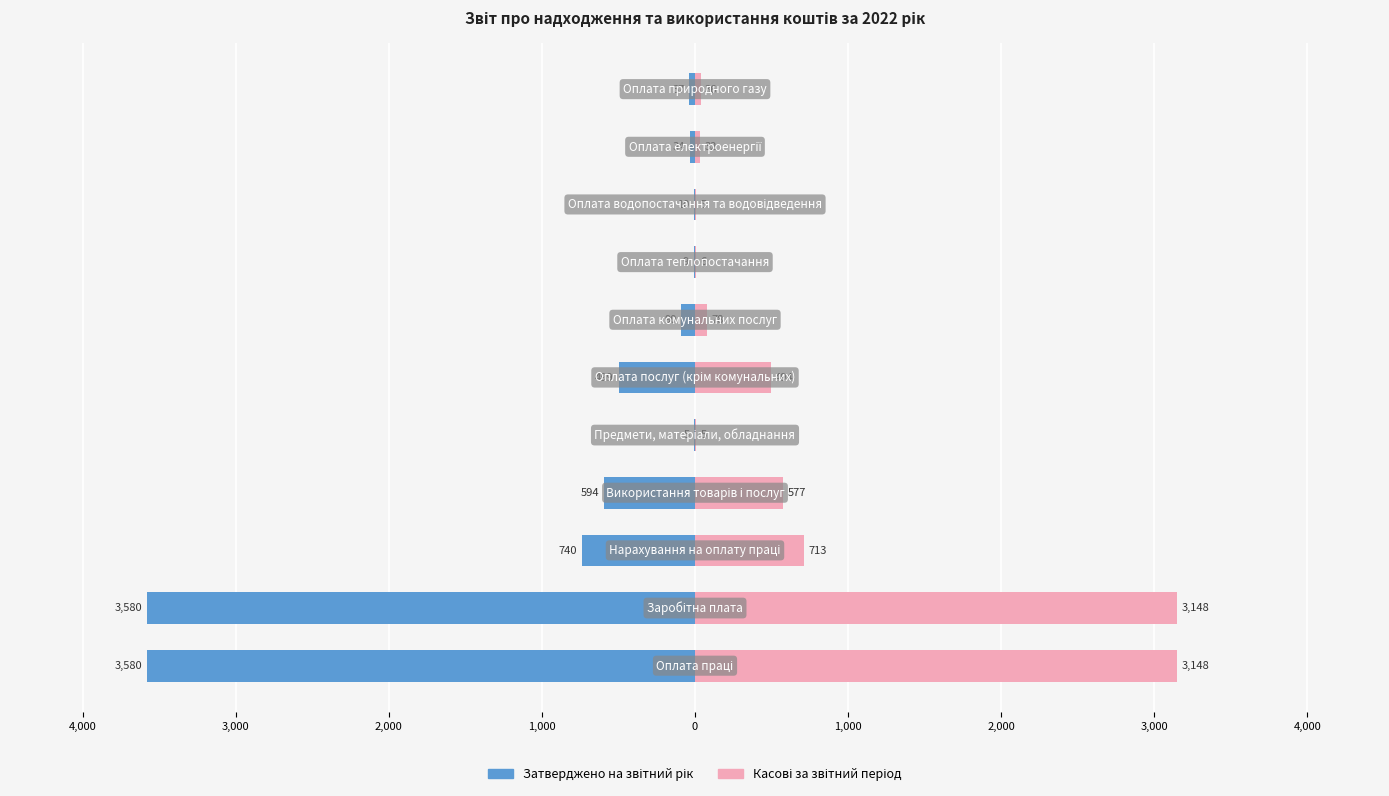

How many bars are there in total?

22